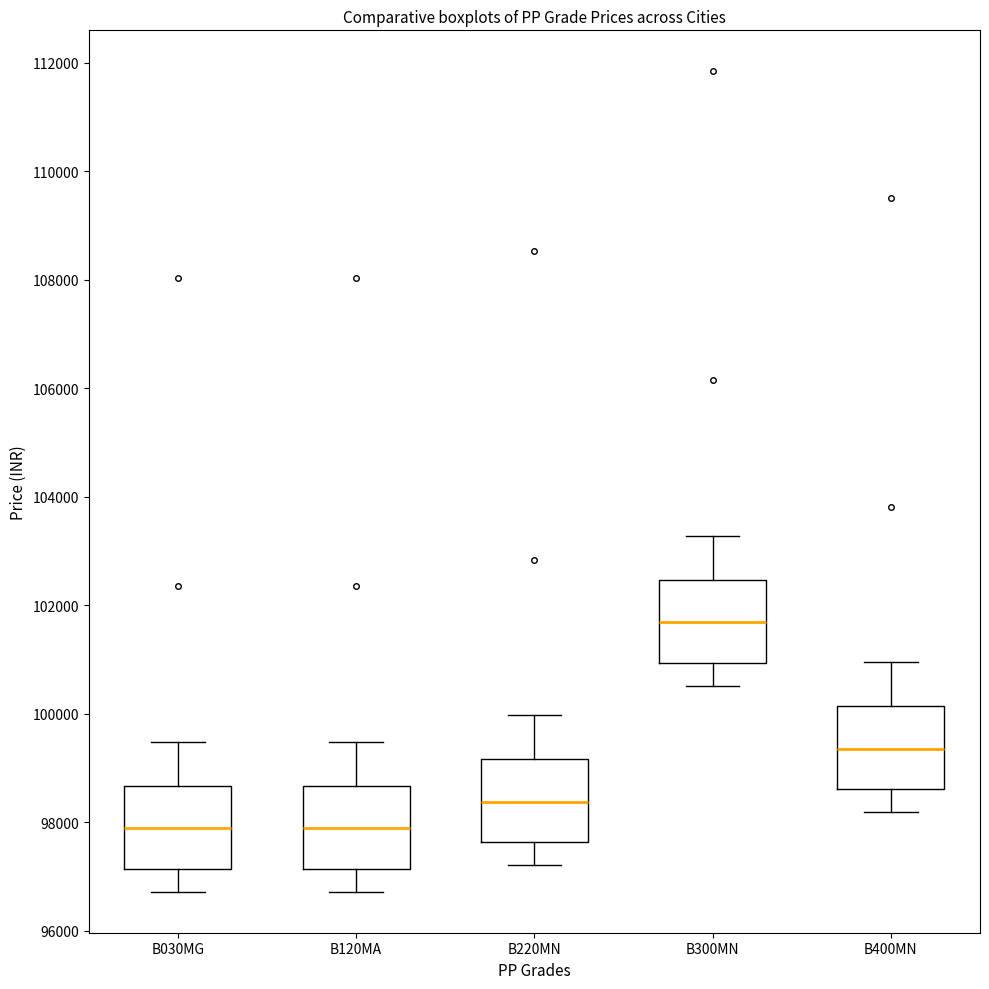

Reading left to right, transcribe this box plot: for each box, give where its median line is, the range the box spans, and where its two whiskers end, as read against the y-axis. The values are not printed on the chart, so give them approximately, as read against the axis.

B030MG: median 97800, box 97200 to 98600, whiskers 96800 to 99400
B120MA: median 97800, box 97200 to 98600, whiskers 96800 to 99400
B220MN: median 98400, box 97600 to 99200, whiskers 97200 to 100000
B300MN: median 101600, box 101000 to 102400, whiskers 100600 to 103200
B400MN: median 99400, box 98600 to 100200, whiskers 98200 to 101000